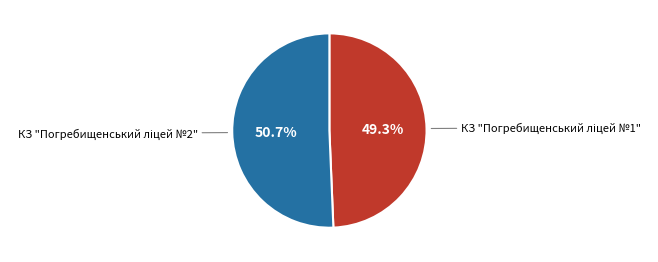

Is there any slice that represents more than half of the pie?

Yes